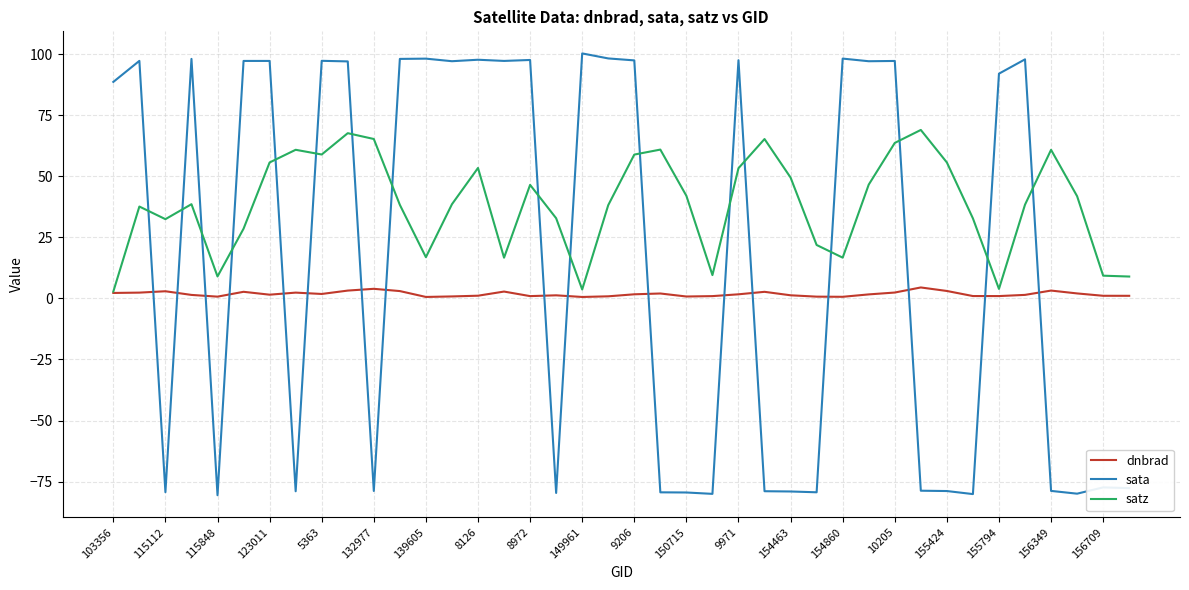

Which series has the largest total across all categories?

satz